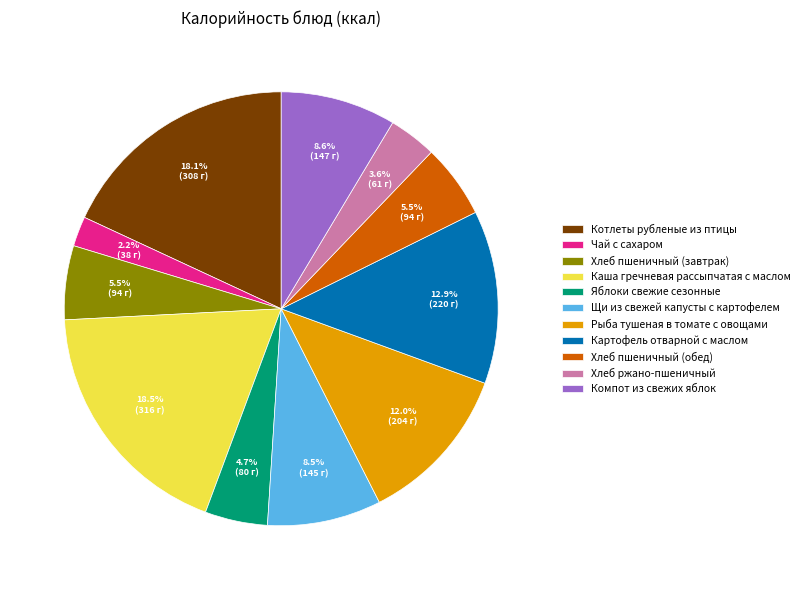

What is the total percentage of Рыба тушеная в томате с овощами and Каша гречневая рассыпчатая с маслом?

30.5%